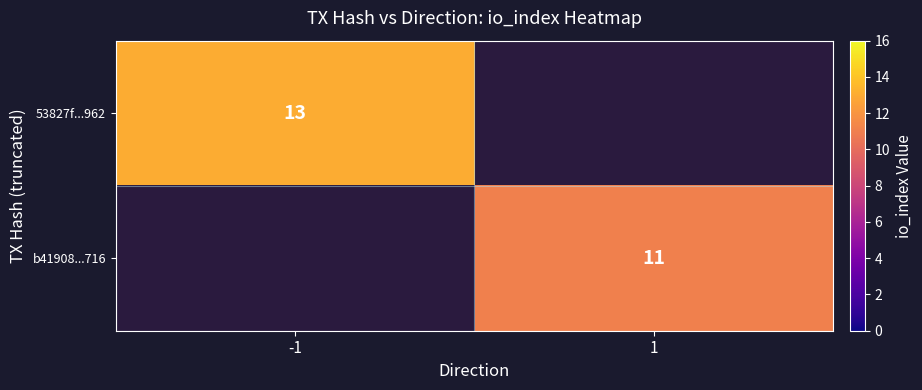

Is it true that b41908...716 equals 11 at 1?

True